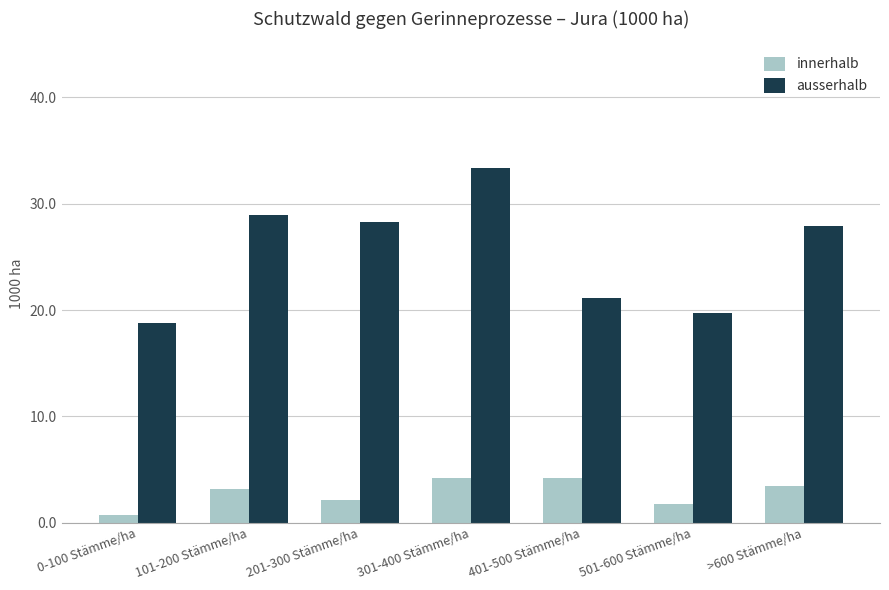

The ausserhalb series shows 15.5 at >600 Stämme/ha. True or false?

False